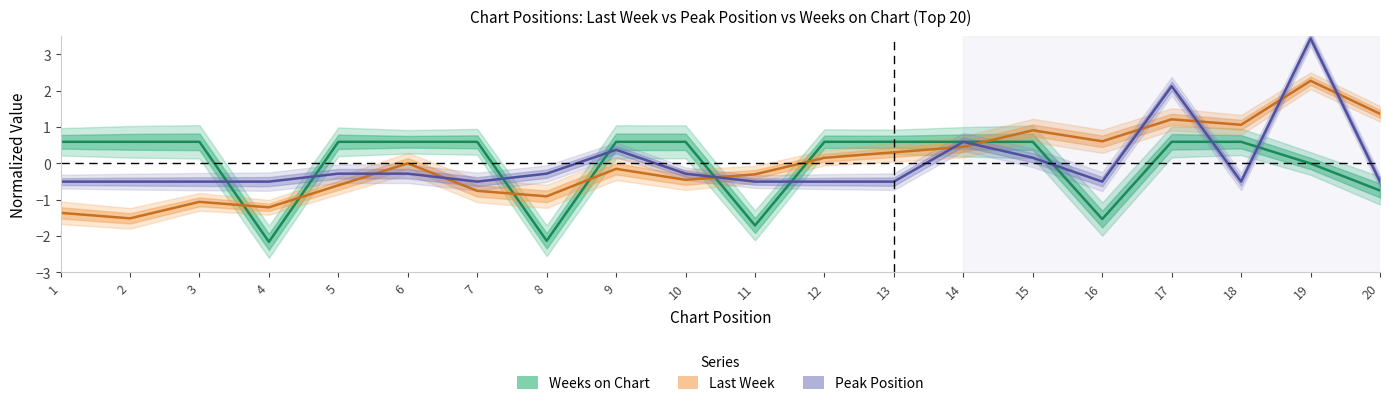

At which label does Last Week reach its minimum?

2